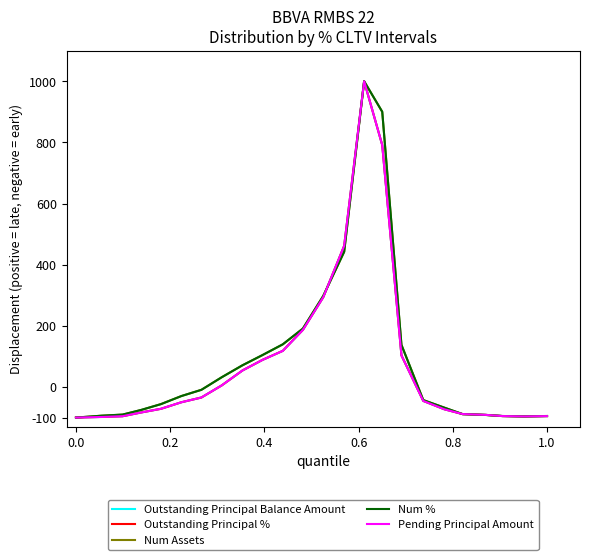

What is the smallest value displayed?

-100.0